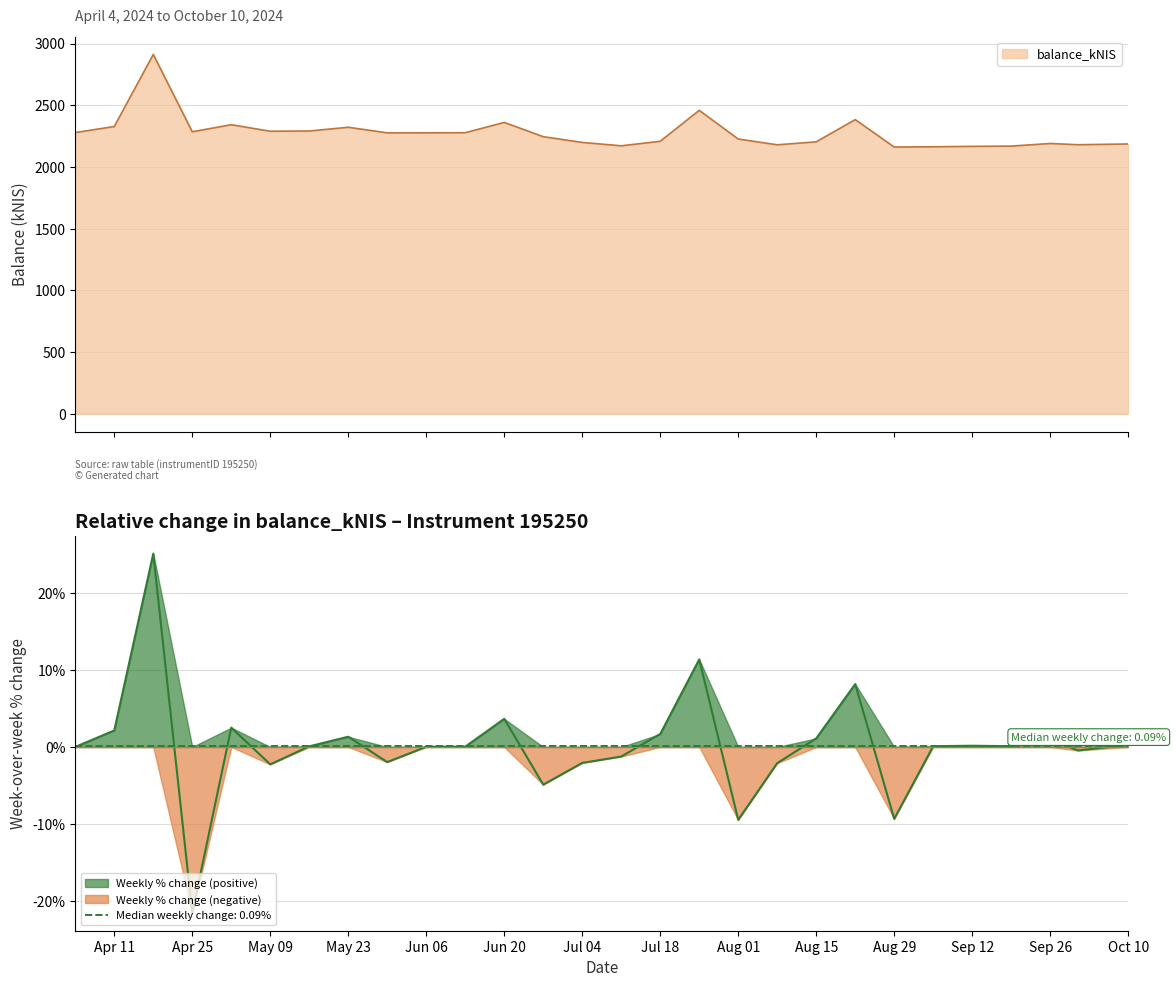

What is the change in value from 2024-05-02 to 2024-05-16?

-51.1